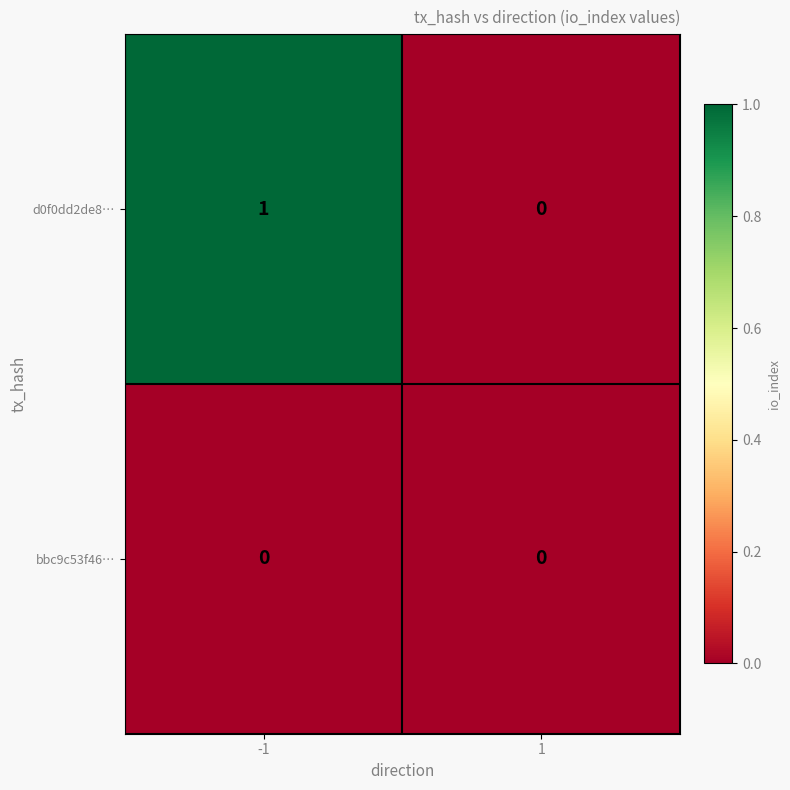

At which category is the sum across all series the highest?

-1